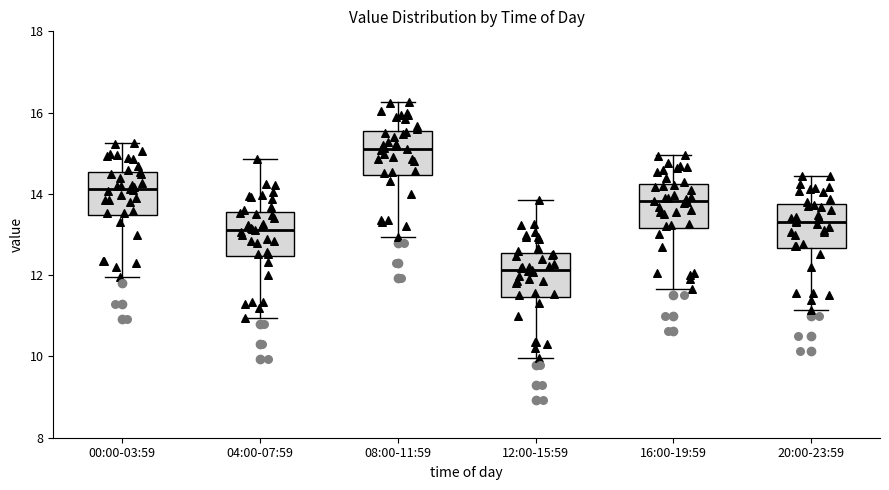

Where does the lower whisker of the box for 16:00-19:59 end on the y-axis? The values are not printed on the chart, so give them approximately, as read against the axis.

11.6